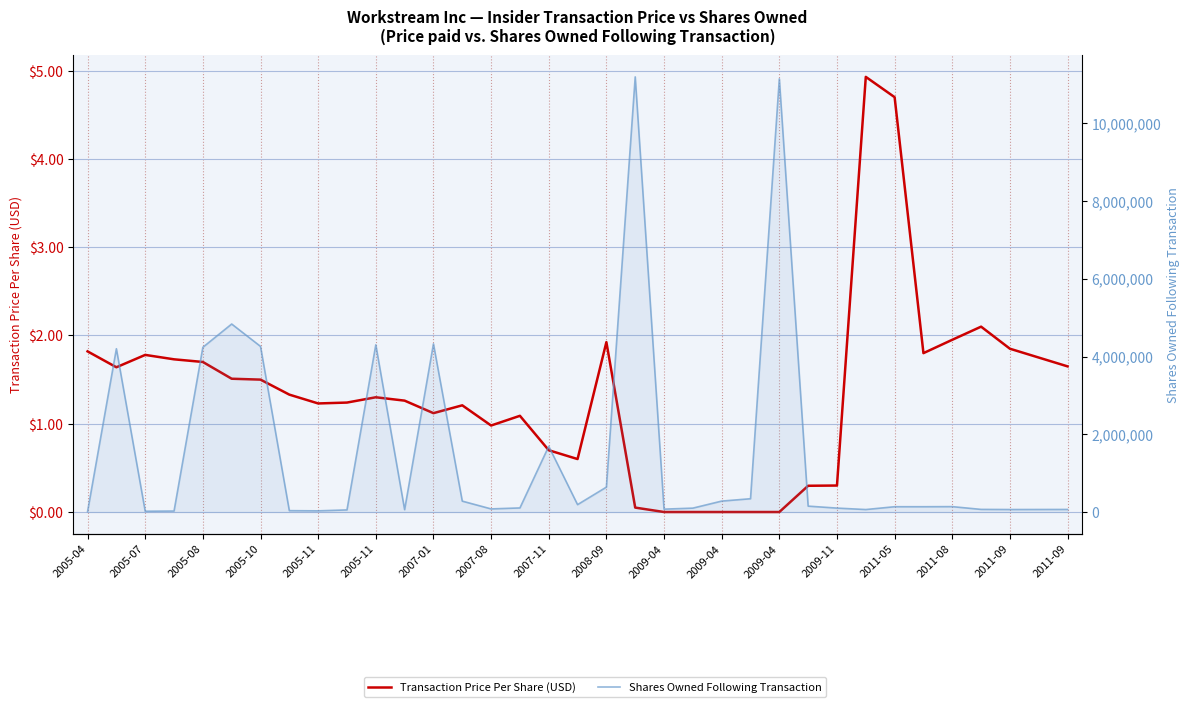

Reading left to right, list all the values displayed in this chart.

Transaction Price Per Share (USD): 1.8	1.6	1.8	1.7	1.7	1.5	1.5	1.3	1.2	1.2	1.3	1.3	1.1	1.2	1.0	1.1	0.7	0.6	1.9	0.1	0.0	0.0	0.0	0.0	0.0	0.3	0.3	4.9	4.7	1.8	2.0	2.1	1.9	1.8	1.6
Shares Owned Following Transaction: 10000.0	4200000.0	20000.0	25000.0	4237000.0	4835746.0	4260000.0	35000.0	30000.0	54000.0	4300000.0	60015.0	4325000.0	280000.0	80000.0	105000.0	1690000.0	190000.0	640400.0	11192668.0	74001.0	100016.0	280927.0	341600.0	11141557.0	151350.0	100900.0	63607.0	136214.0	136206.0	138506.0	67383.0	63885.0	64885.0	65885.0